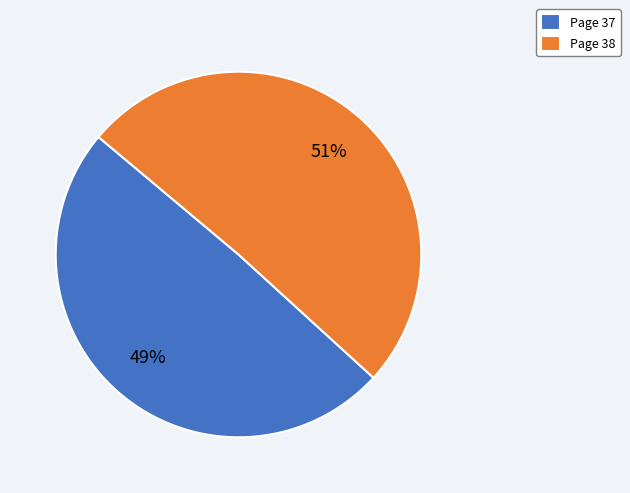

Rank the categories by value from lowest to highest.

Page 37, Page 38